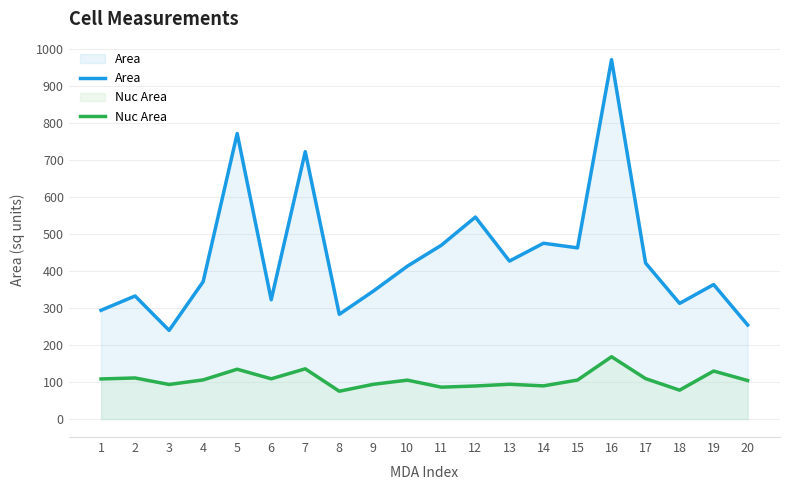

What is the difference between the maximum and minimum values in the Area series?

730.7